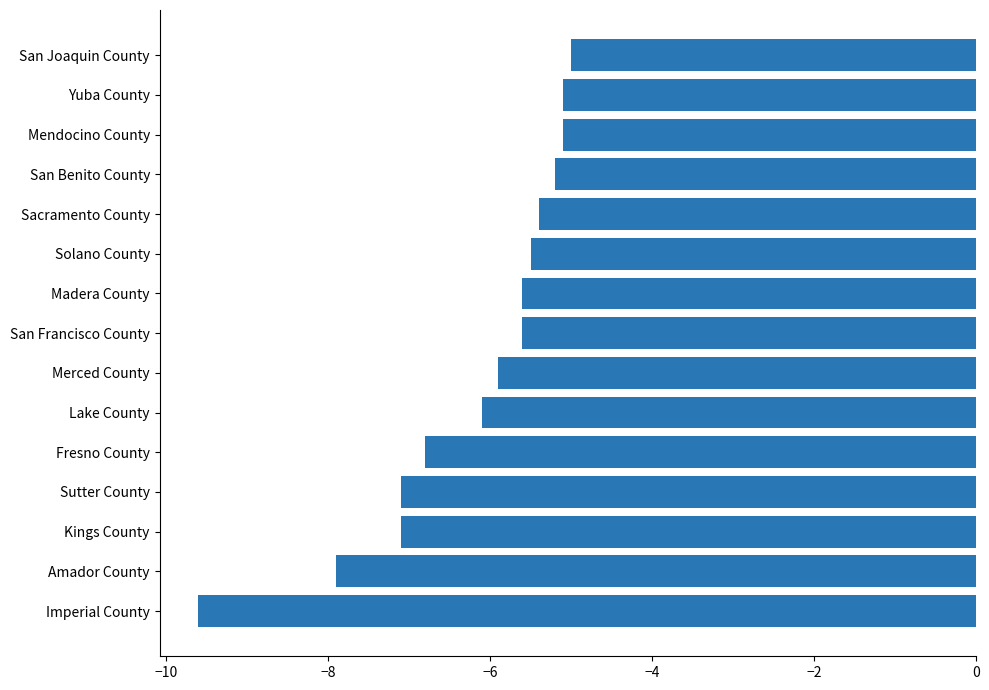

True or false: the data shows -2.4 at Lake County.

False